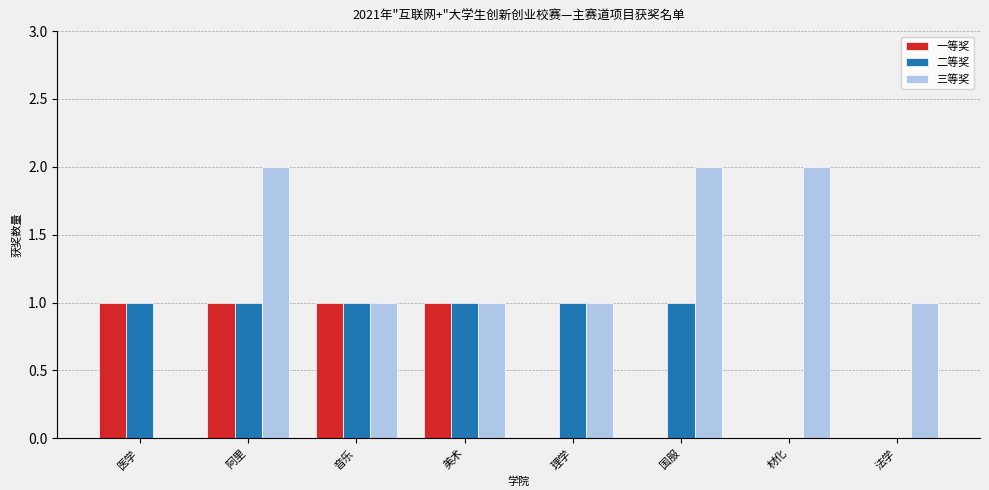

Reading right to left, extract all data points from this chart.

一等奖: 法学=0	材化=0	国服=0	理学=0	美术=1	音乐=1	阿里=1	医学=1
二等奖: 法学=0	材化=0	国服=1	理学=1	美术=1	音乐=1	阿里=1	医学=1
三等奖: 法学=1	材化=2	国服=2	理学=1	美术=1	音乐=1	阿里=2	医学=0